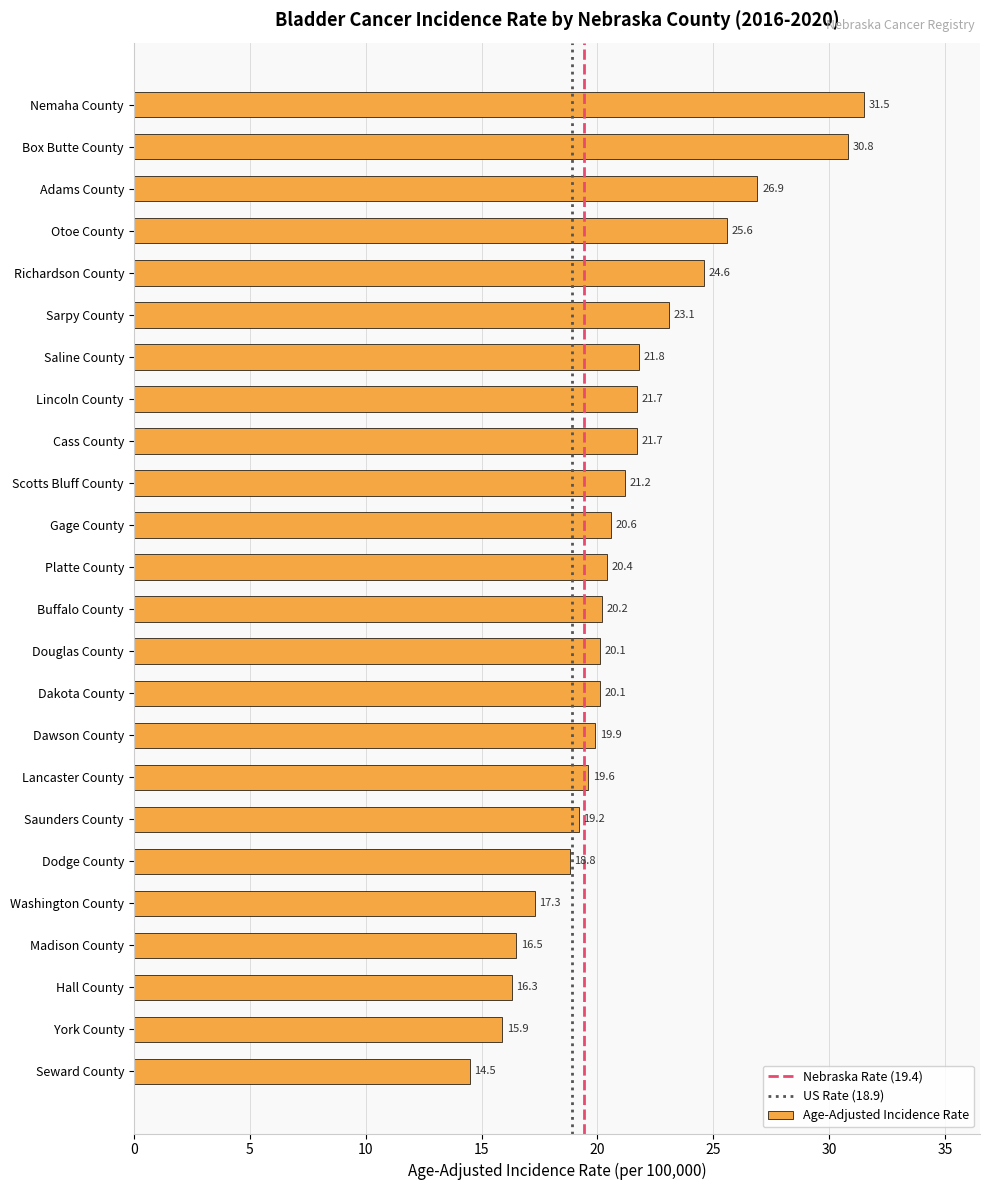

Is it true that the value at Scotts Bluff County is 7.1?

False